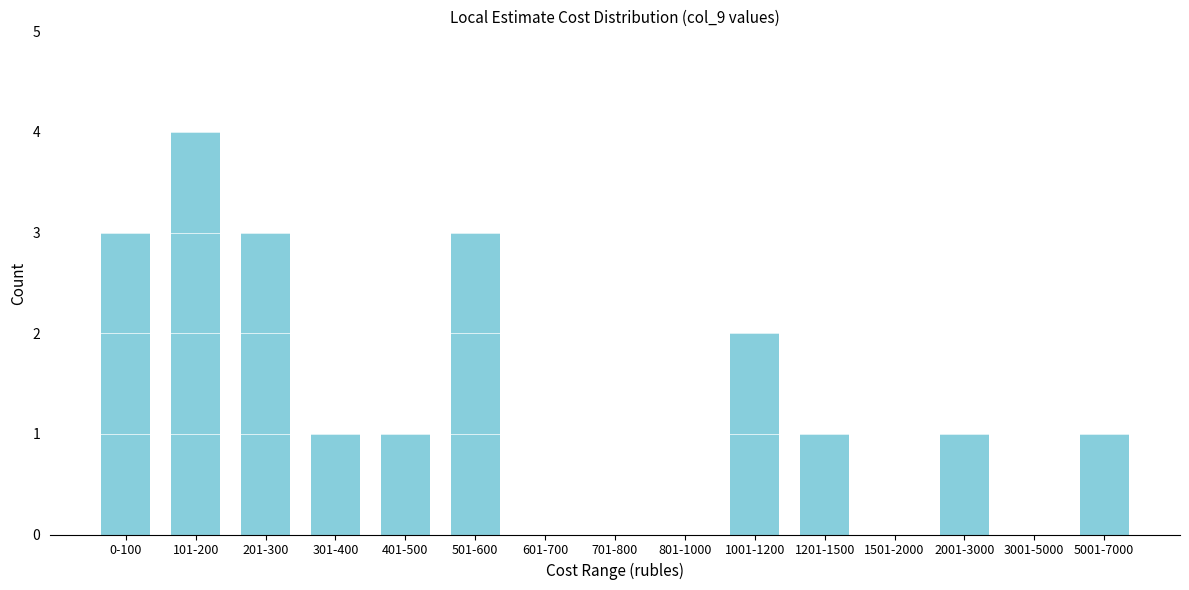

Reading right to left, transcribe all the data shown in this chart.

5001-7000=1	3001-5000=0	2001-3000=1	1501-2000=0	1201-1500=1	1001-1200=2	801-1000=0	701-800=0	601-700=0	501-600=3	401-500=1	301-400=1	201-300=3	101-200=4	0-100=3